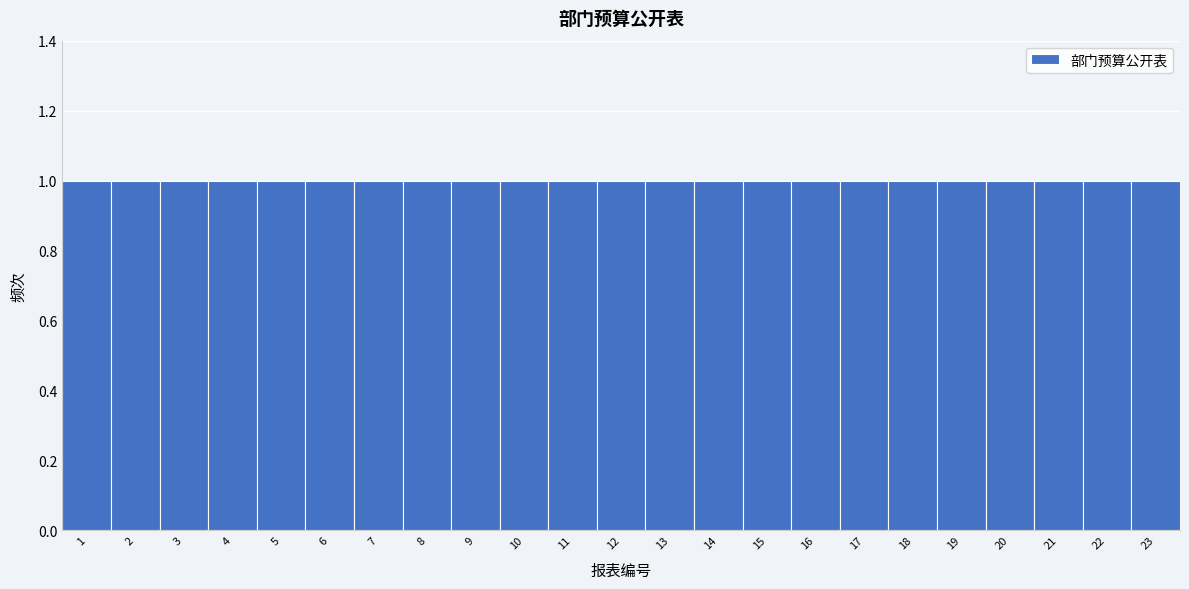

Reading left to right, transcribe this chart: for each bar, give the range it covers on the x-axis and its height. The values are not printed on the chart, so give them approximately, as read against the axis.

0.5 to 1.5: 1
1.5 to 2.5: 1
2.5 to 3.5: 1
3.5 to 4.5: 1
4.5 to 5.5: 1
5.5 to 6.5: 1
6.5 to 7.5: 1
7.5 to 8.5: 1
8.5 to 9.5: 1
9.5 to 10.5: 1
10.5 to 11.5: 1
11.5 to 12.5: 1
12.5 to 13.5: 1
13.5 to 14.5: 1
14.5 to 15.5: 1
15.5 to 16.5: 1
16.5 to 17.5: 1
17.5 to 18.5: 1
18.5 to 19.5: 1
19.5 to 20.5: 1
20.5 to 21.5: 1
21.5 to 22.5: 1
22.5 to 23.5: 1